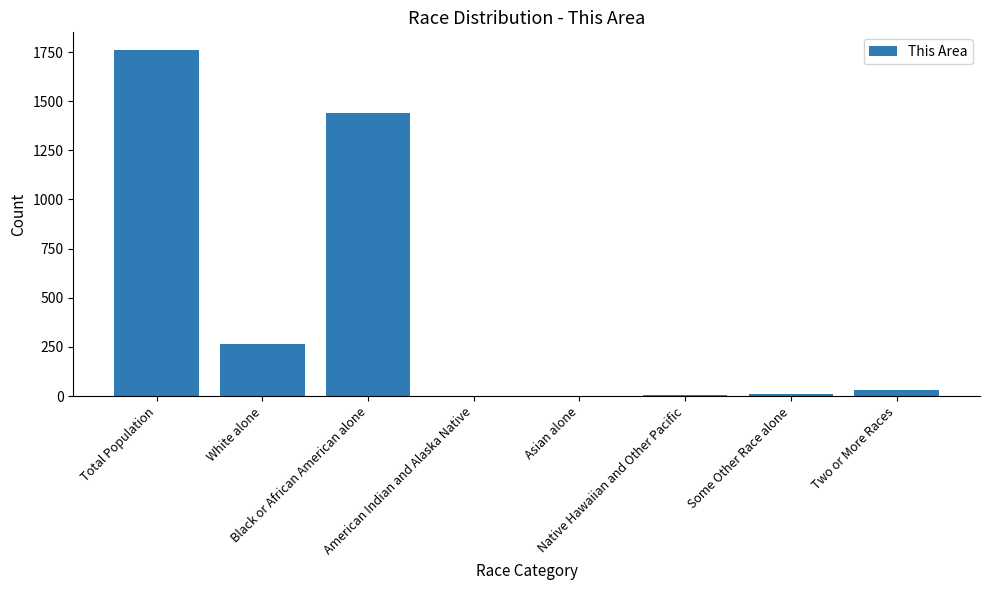

What is the sum of all values?

3524